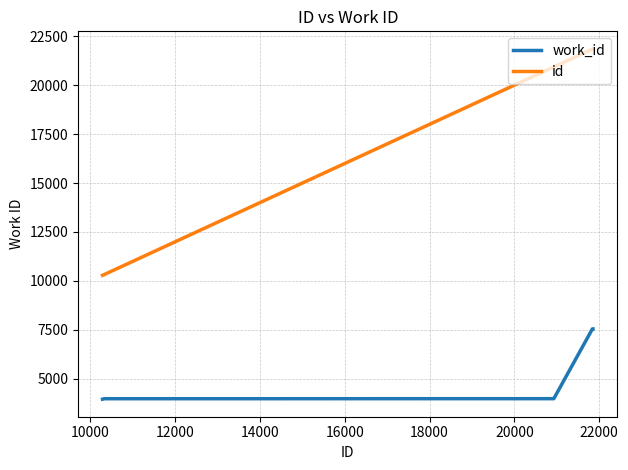

At how many categories does at least one series exceed 16397?

6